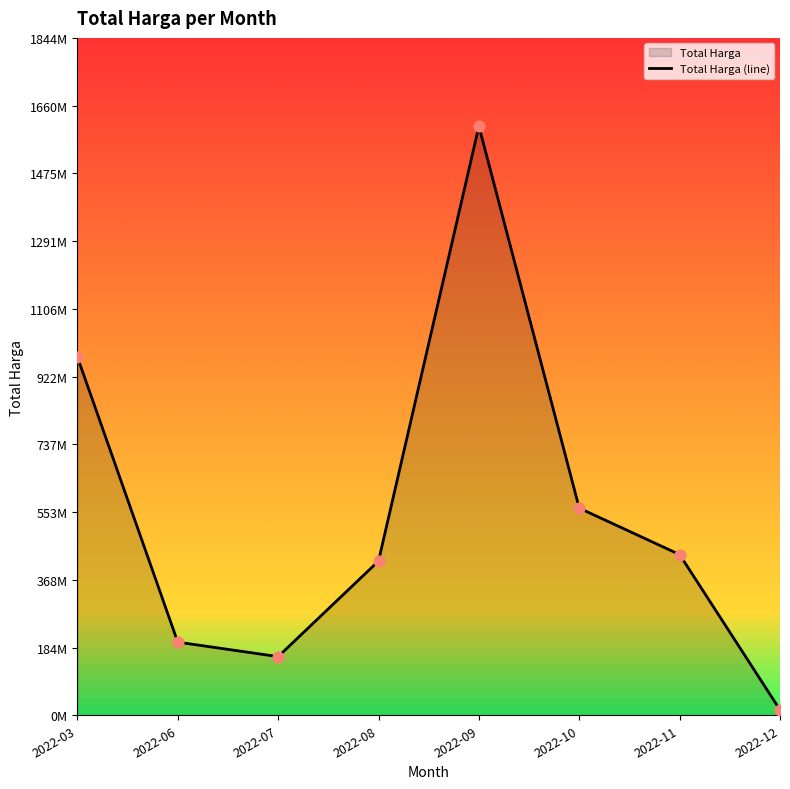

What is the ratio of the value at 2022-06 to the value at 2022-09?

0.1